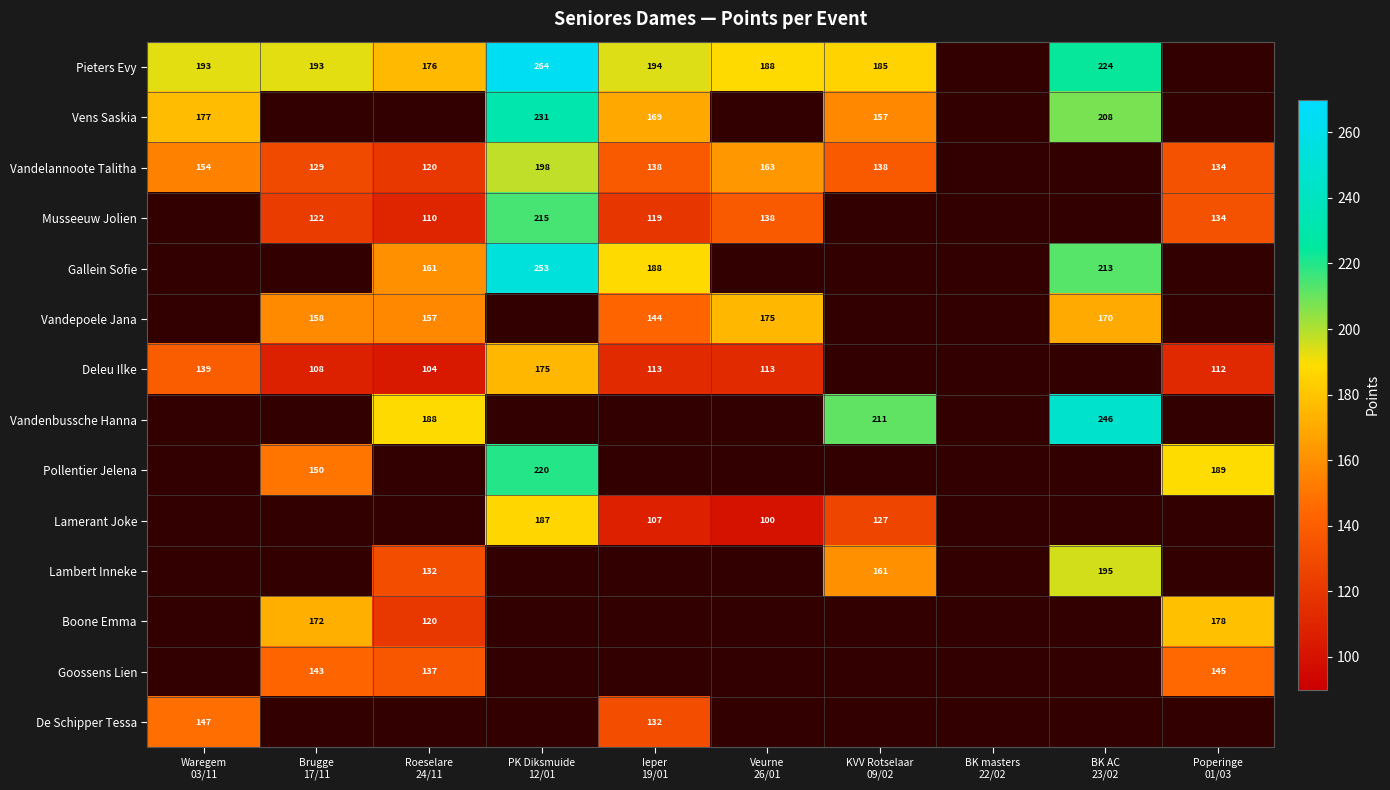

What is the highest value of the Vens Saskia series?

231.0